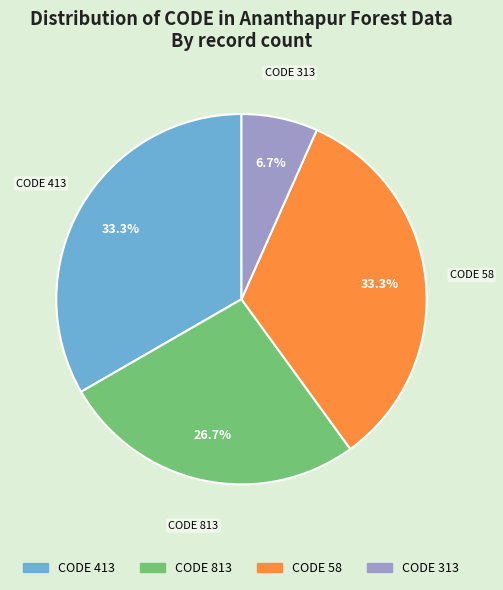

Is there any slice that represents more than half of the pie?

No